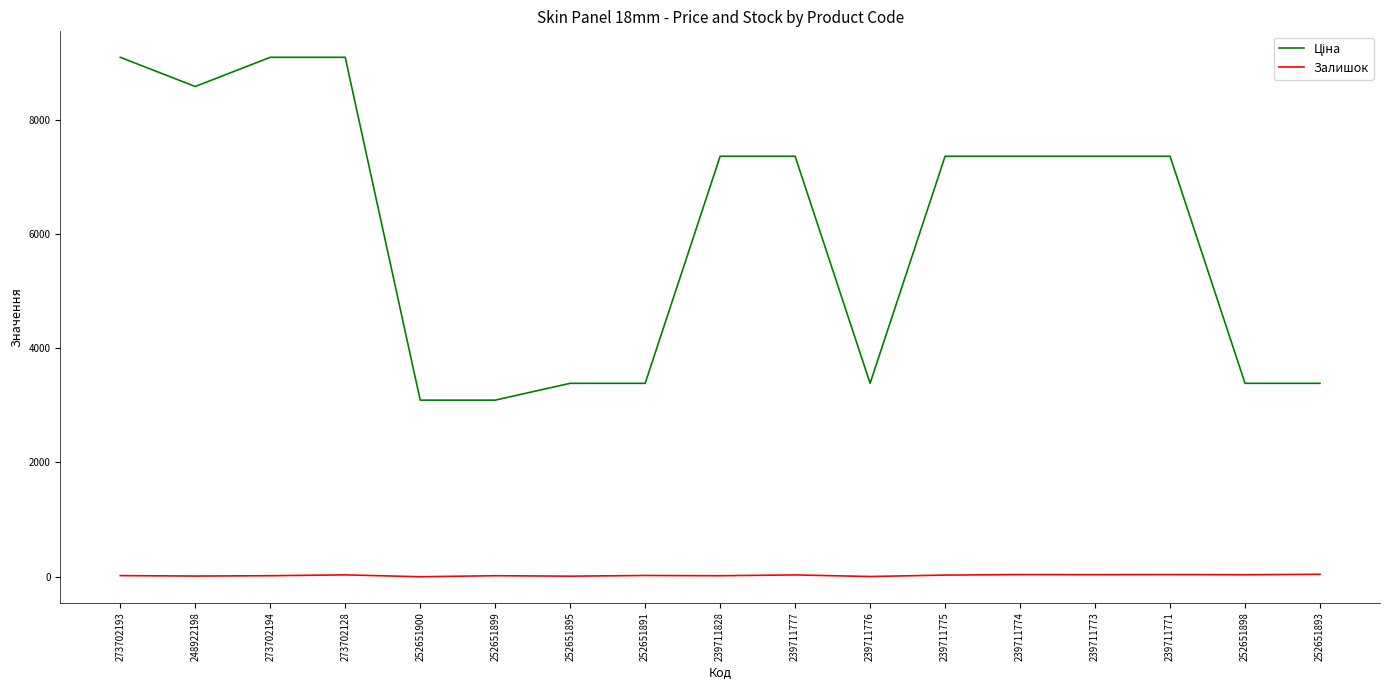

What is the greatest value displayed?

9092.0